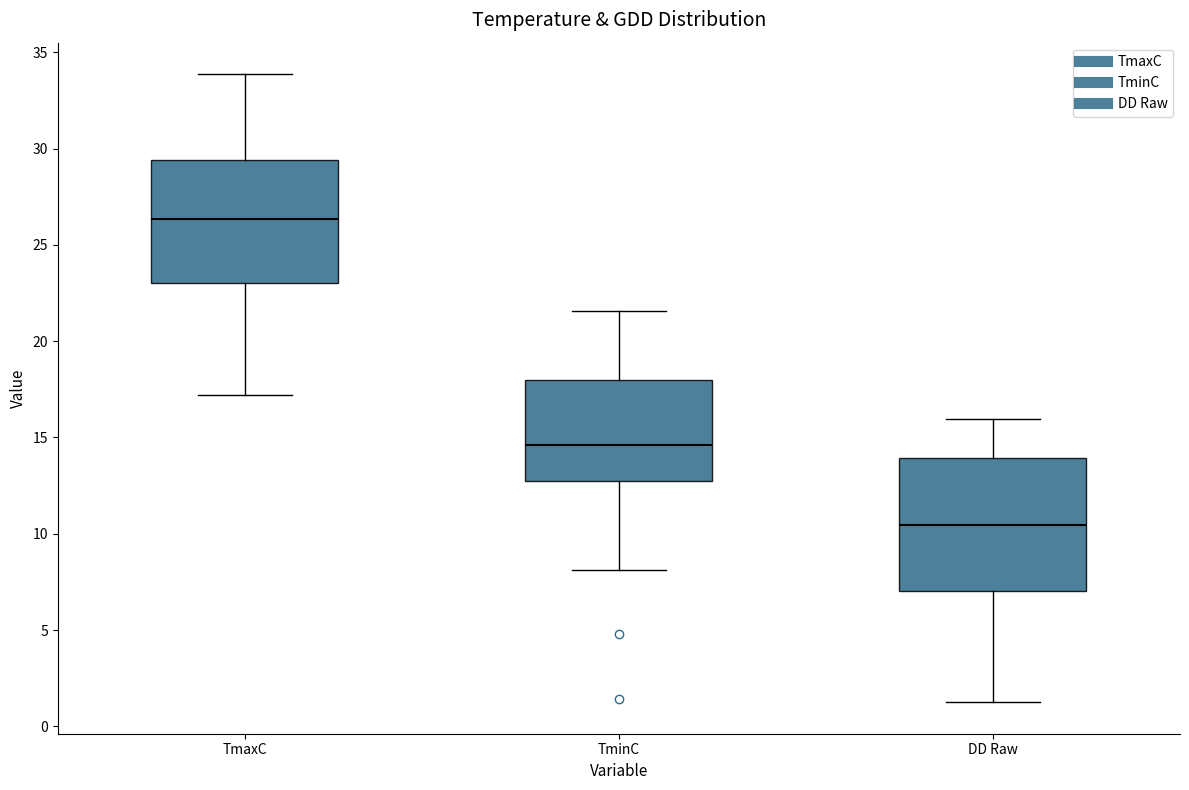

Comparing the boxes themselves (not the whiskers), which one is the tallest?

DD Raw